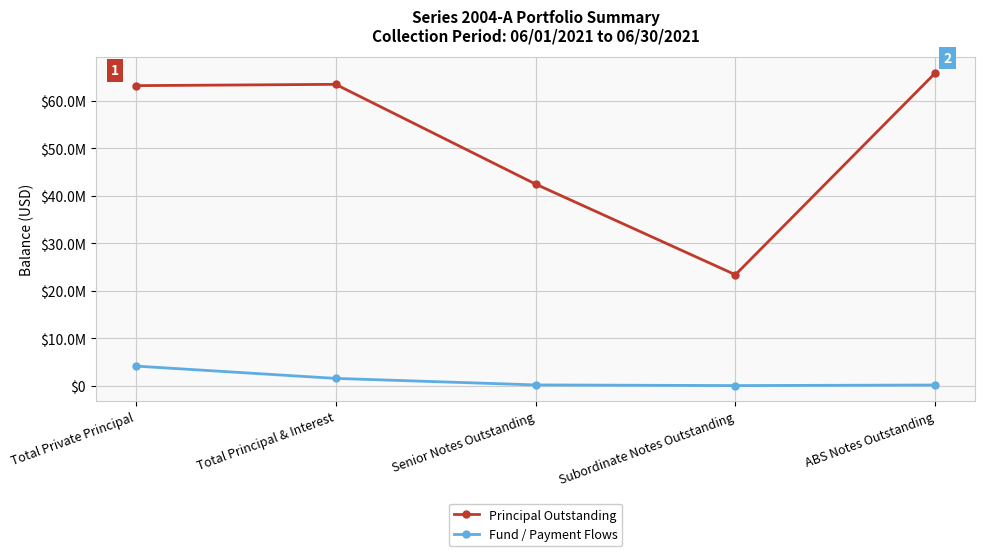

Rank the series at Subordinate Notes Outstanding from highest to lowest value.

Principal Outstanding, Fund / Payment Flows